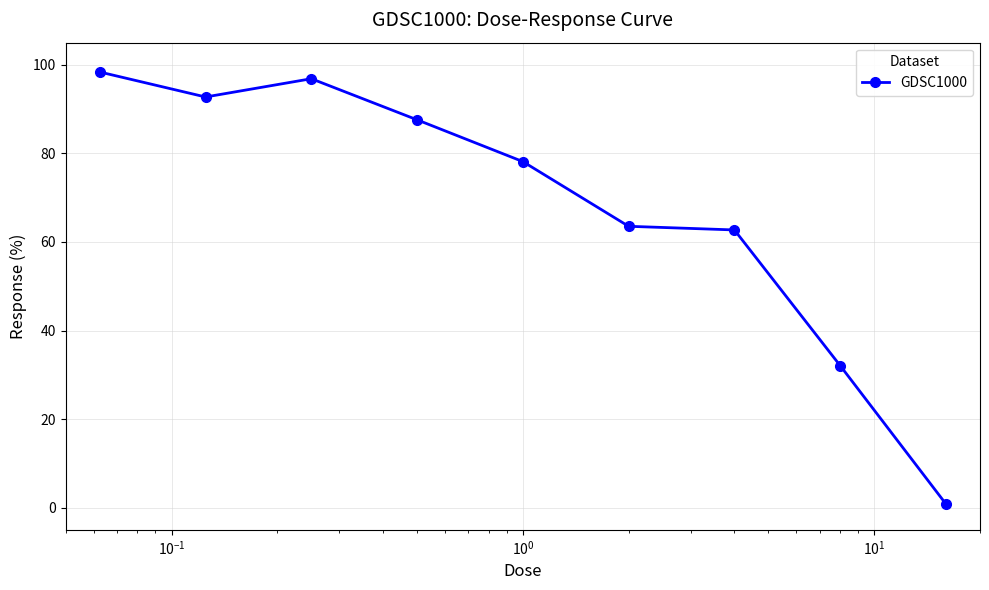

How many distinct data groups are displayed?

1